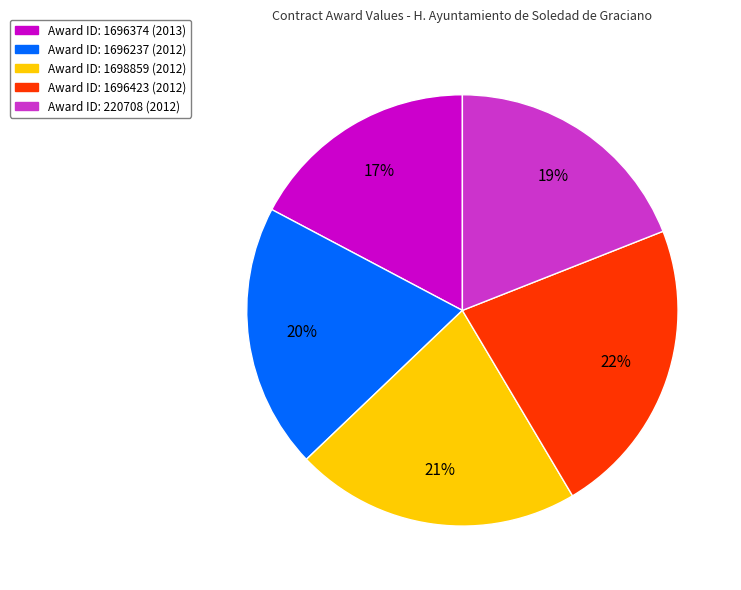

To the nearest percent, what is the difference between the largest and smallest slice percentages?

5%